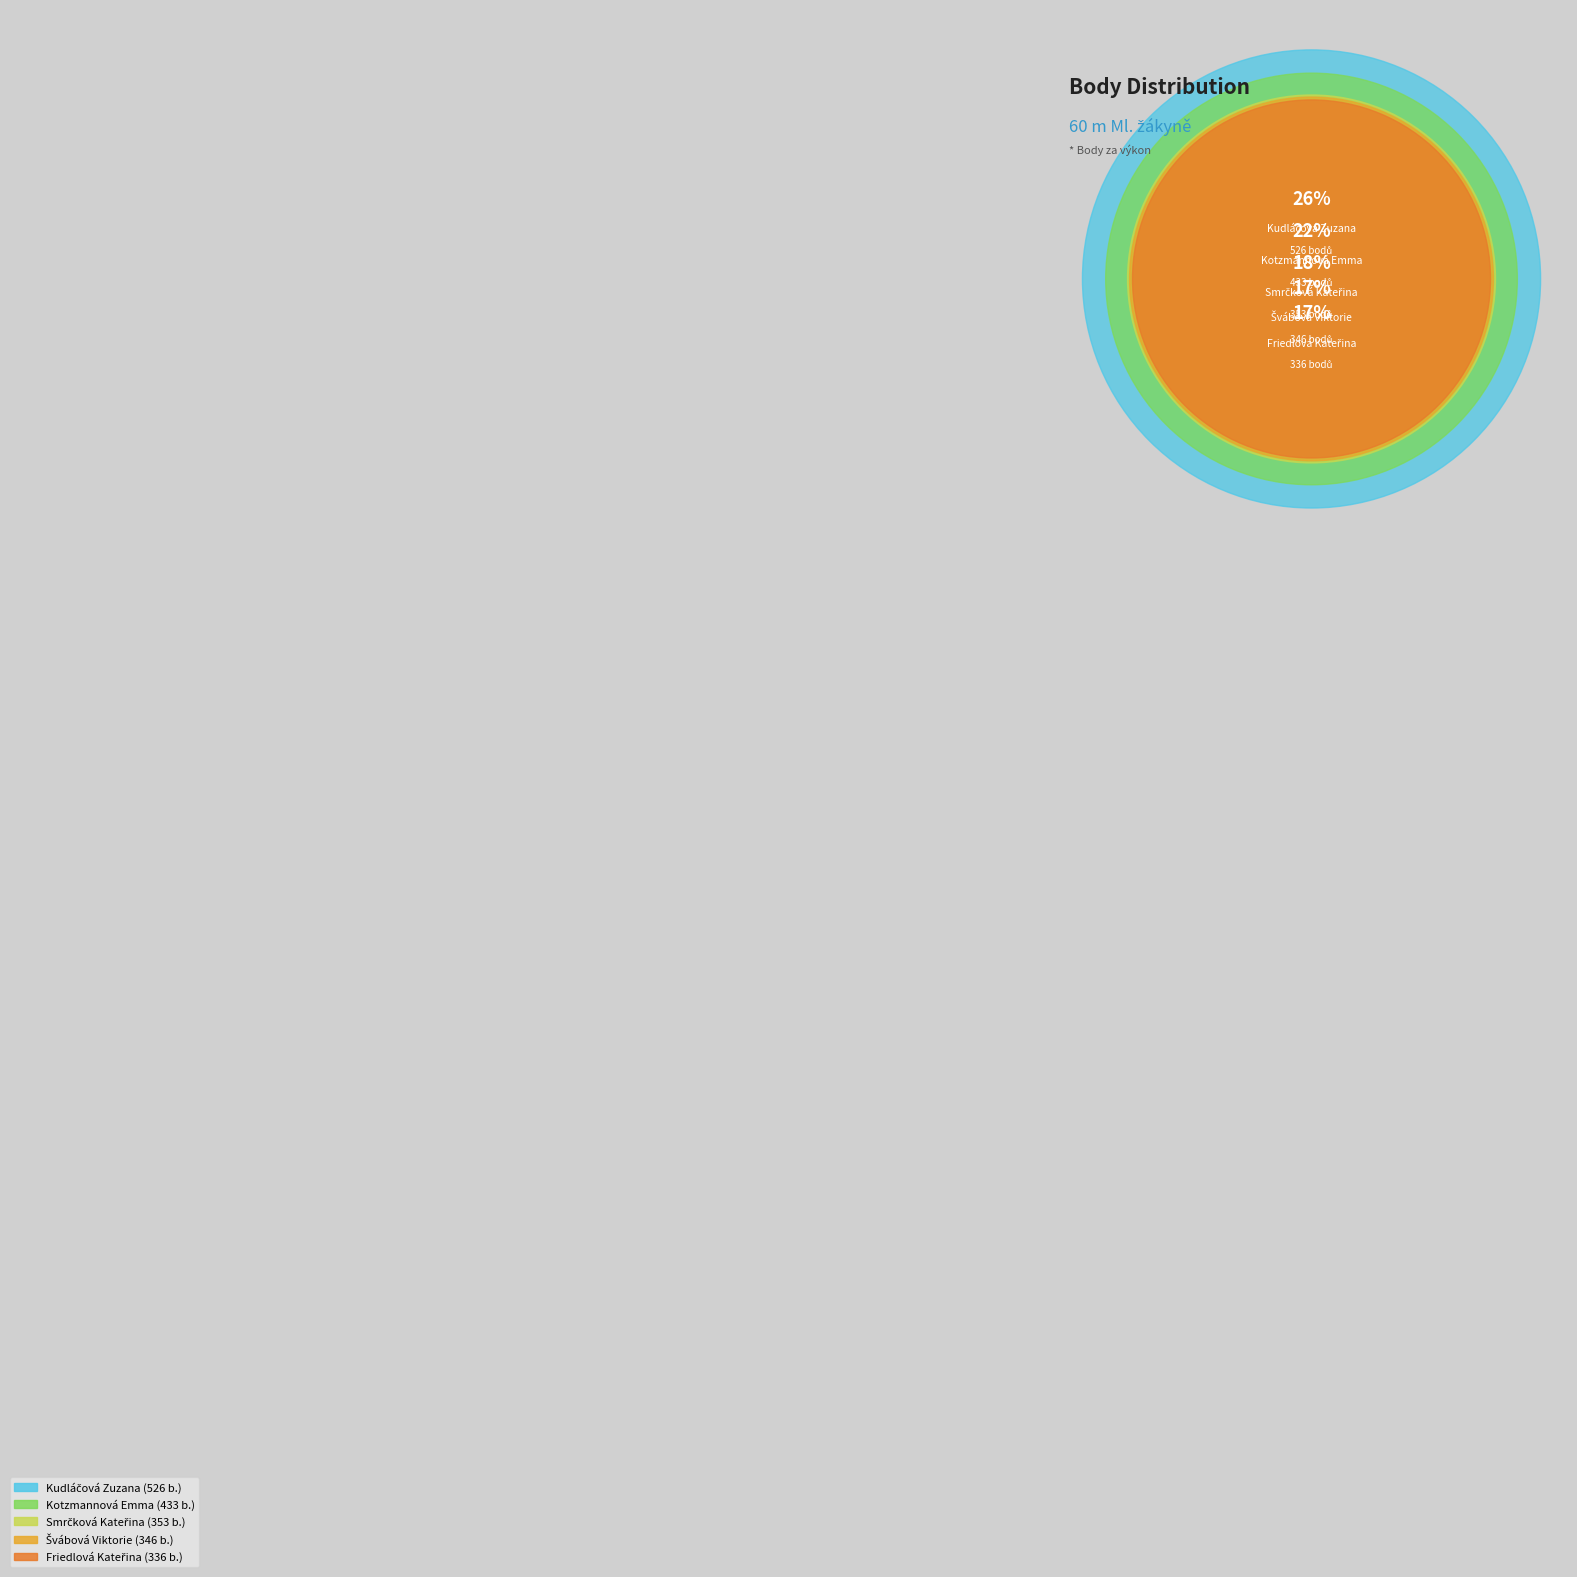

What portion of the pie excludes Kudláčová Zuzana?

73.6%